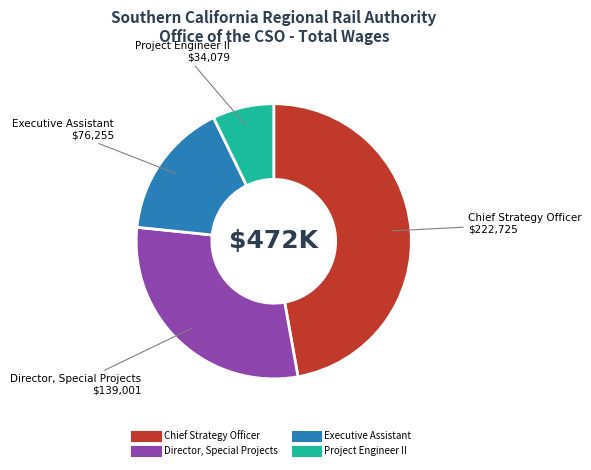

The Director, Special Projects slice represents 29% of the pie. True or false?

True